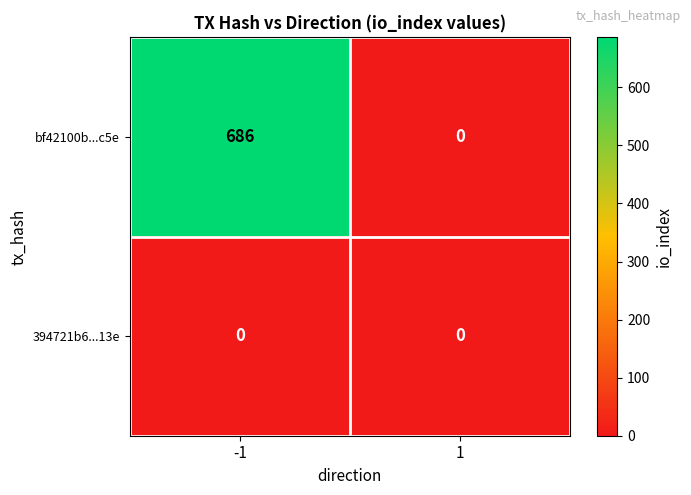

What is the sum of the bf42100b...c5e values at 1 and -1?

686